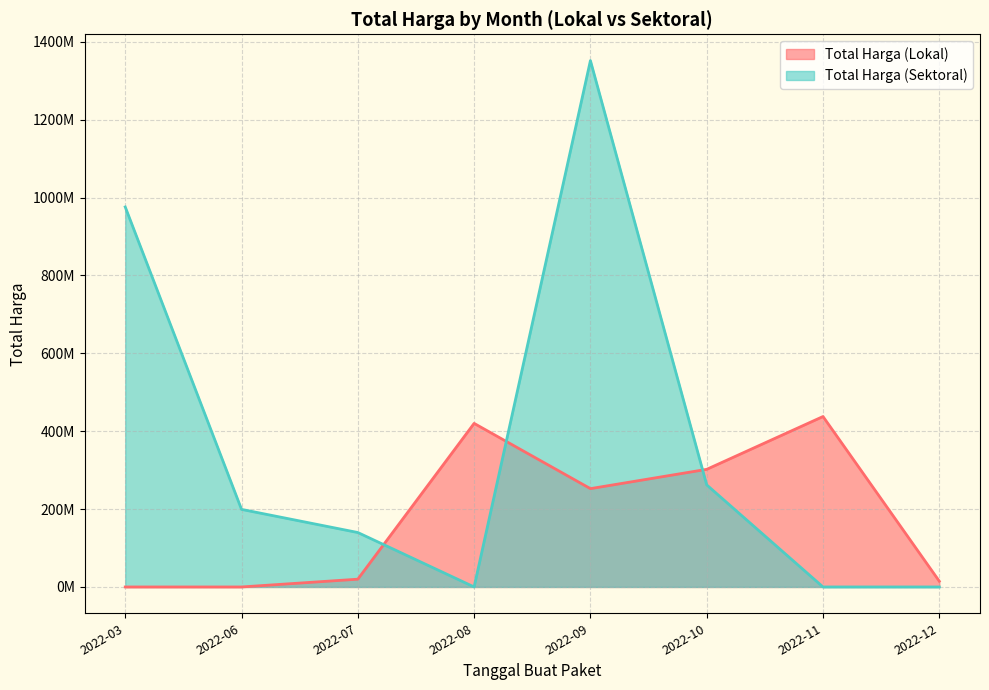

What are all the series names shown in the legend?

Total Harga (Lokal), Total Harga (Sektoral)